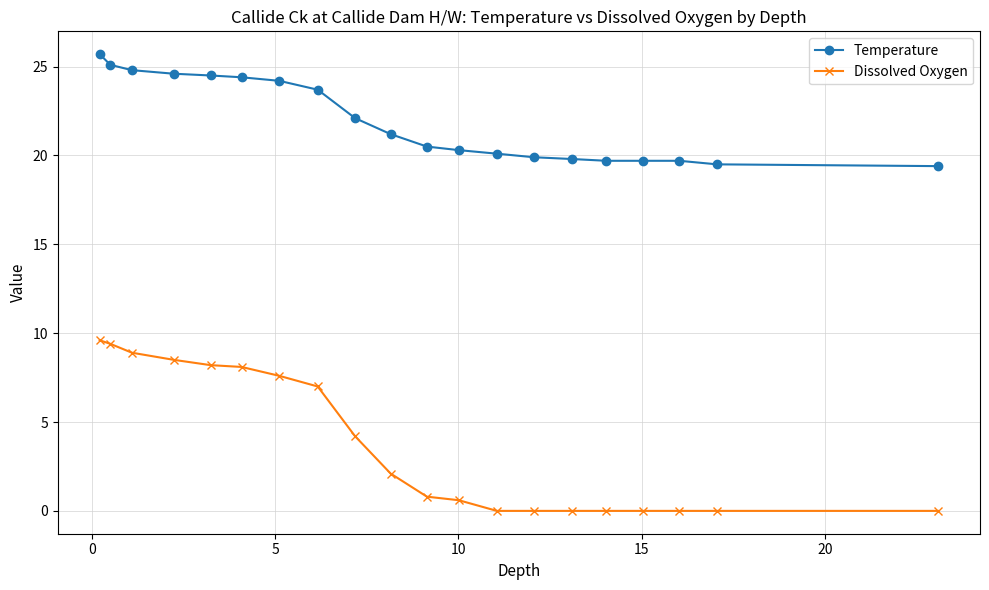

What is the value of the Dissolved Oxygen point at the 4th from the left?

8.5